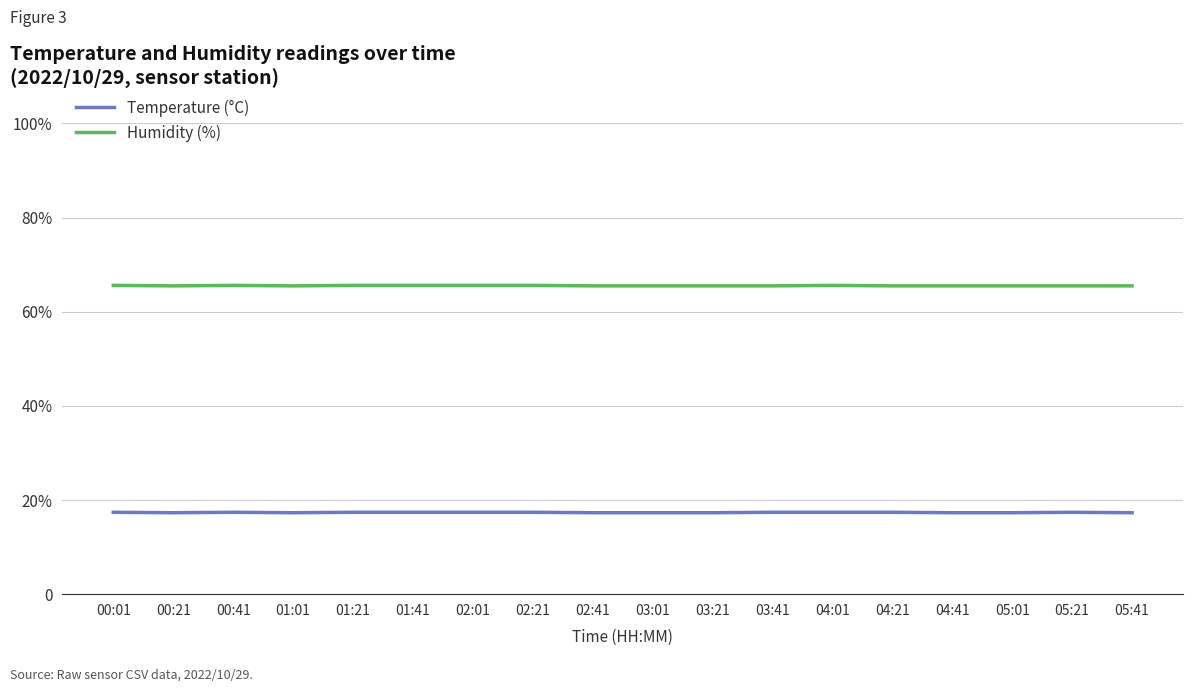

Is this an area chart (filled region under the line)?

No